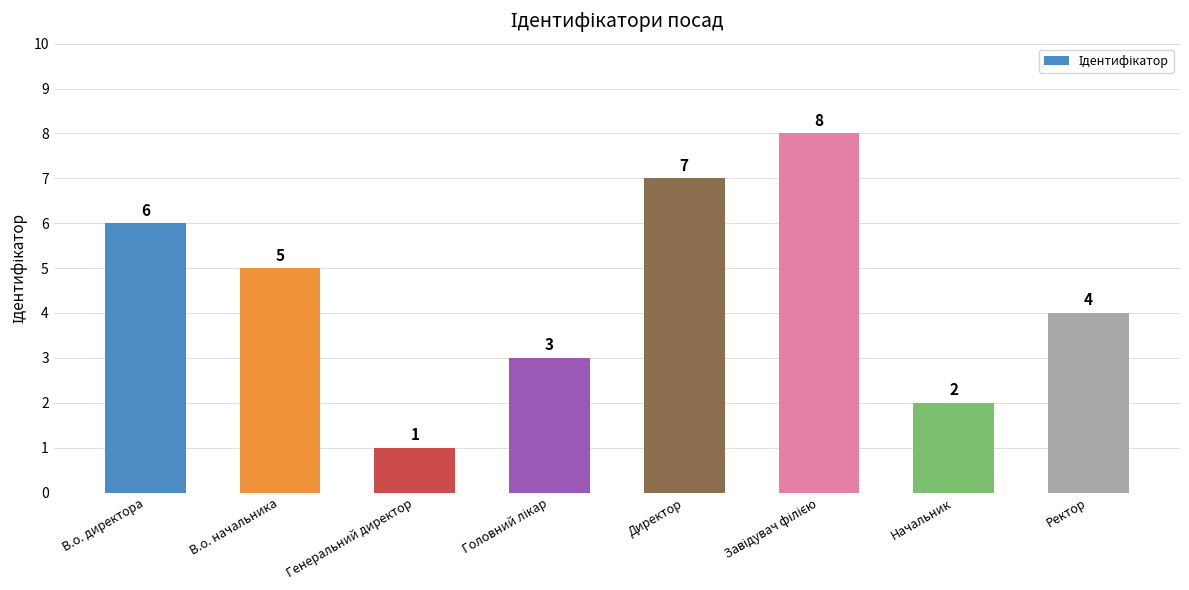

Reading left to right, list all the values displayed in this chart.

6	5	1	3	7	8	2	4